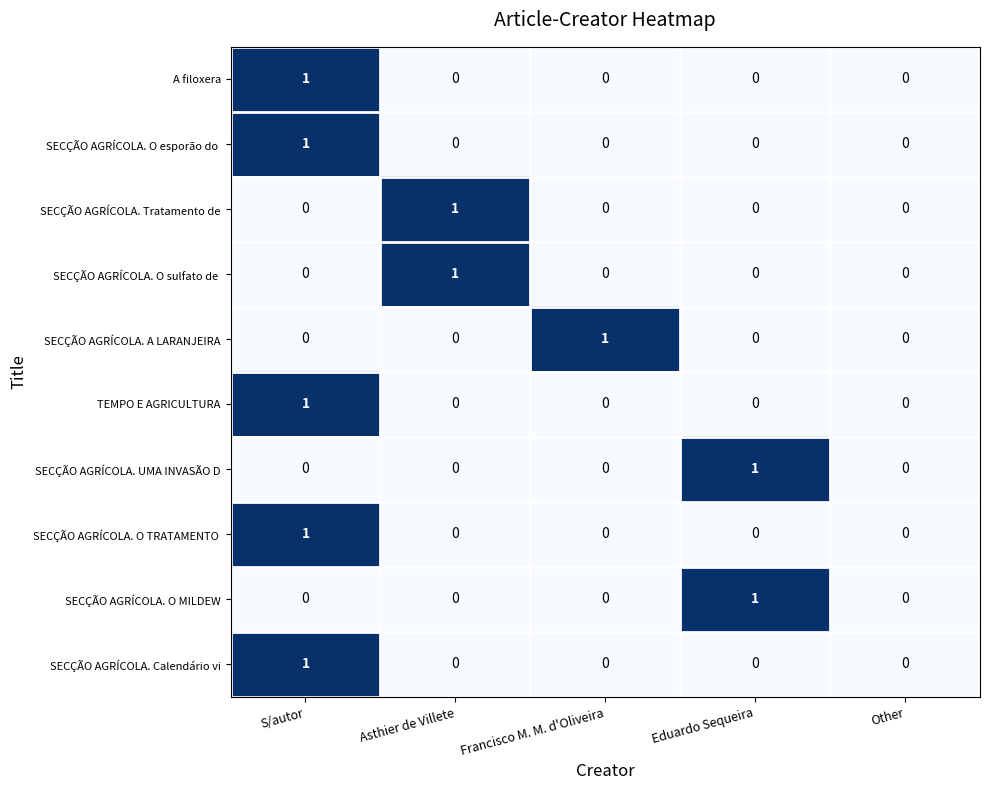

Which category has the highest value in the A filoxera series?

S/autor